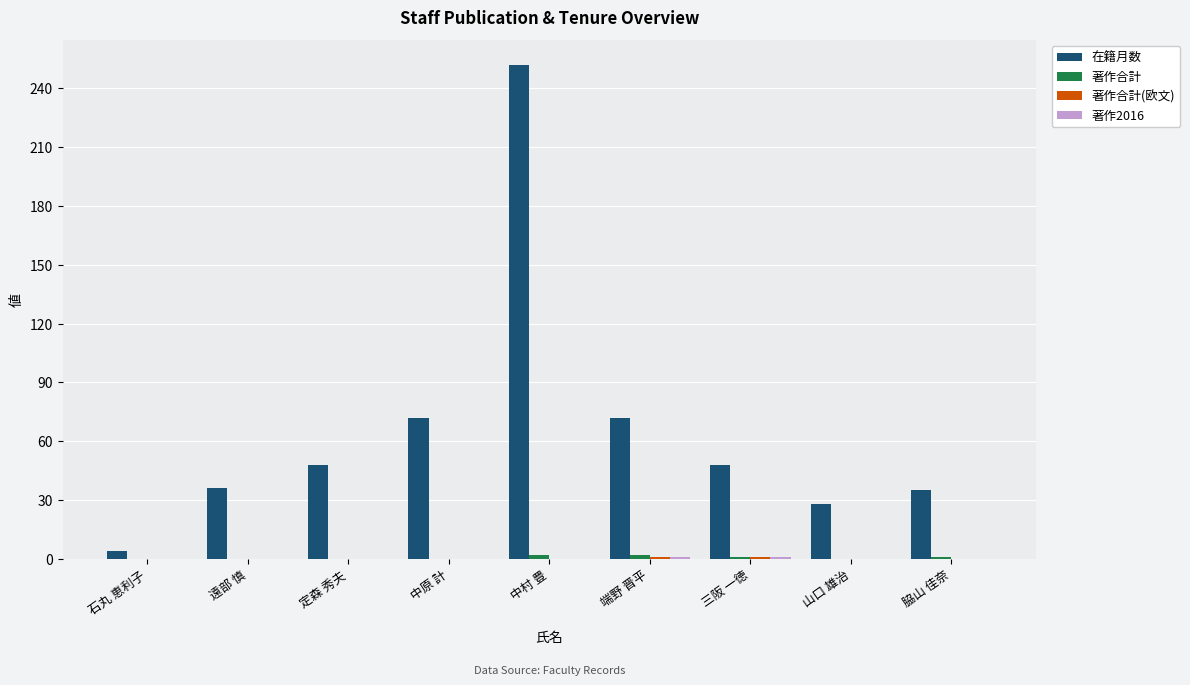

At which category is the sum across all series the highest?

中村 豊